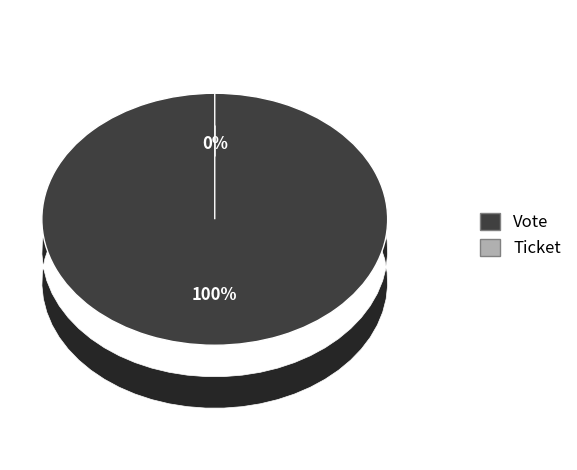

What percentage is the Vote slice, to the nearest percent?

100%